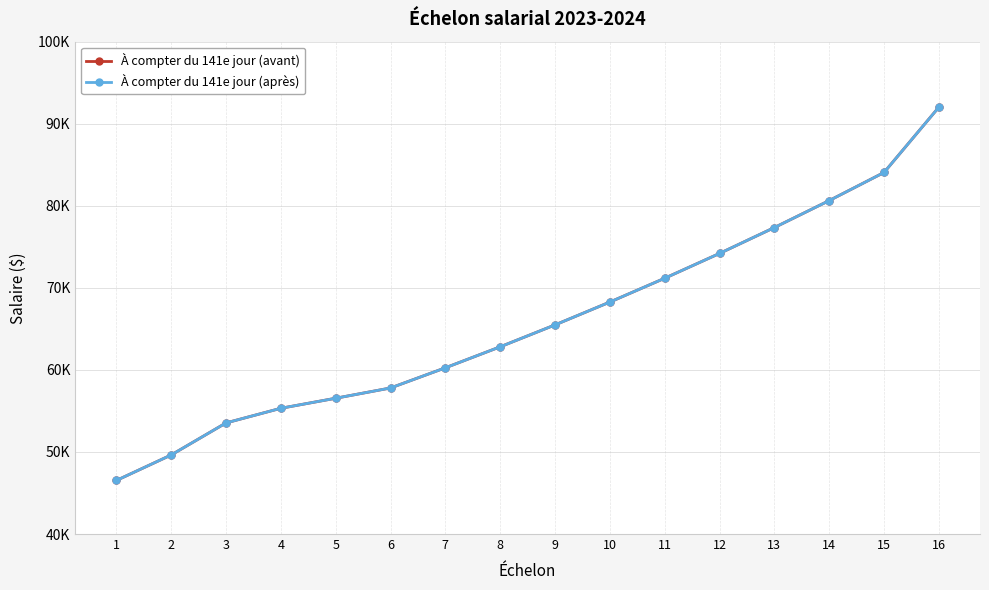

At which category is the sum across all series the highest?

16